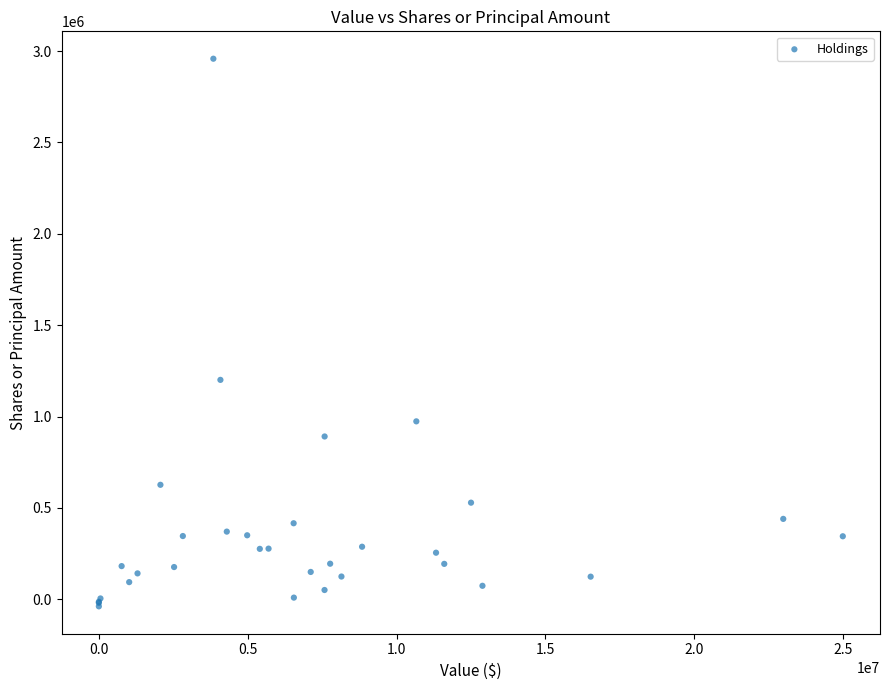

What Y value in the scatter plot is closest to 1459857?

1200769